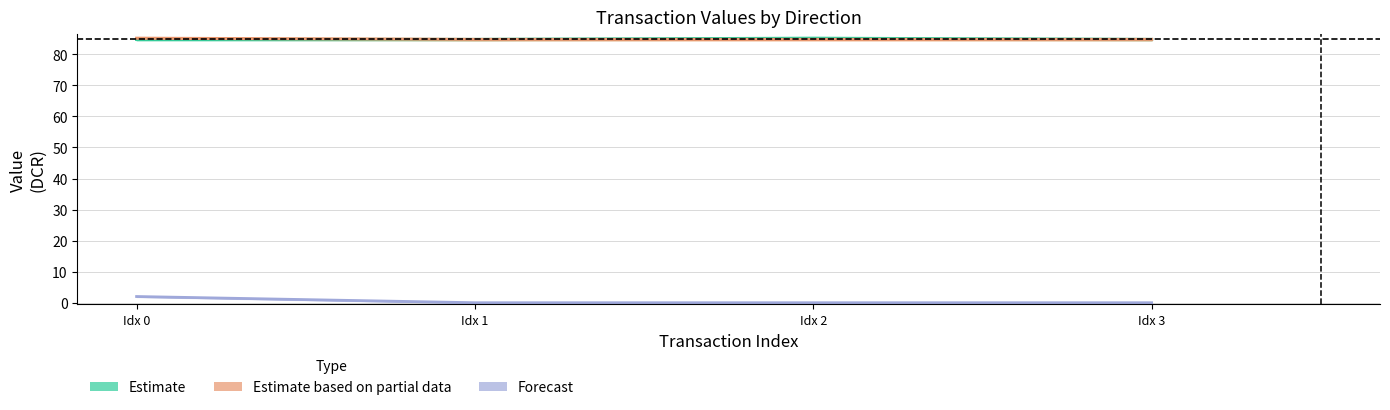

True or false: Forecast line has more than 2 interior local peaks.

False